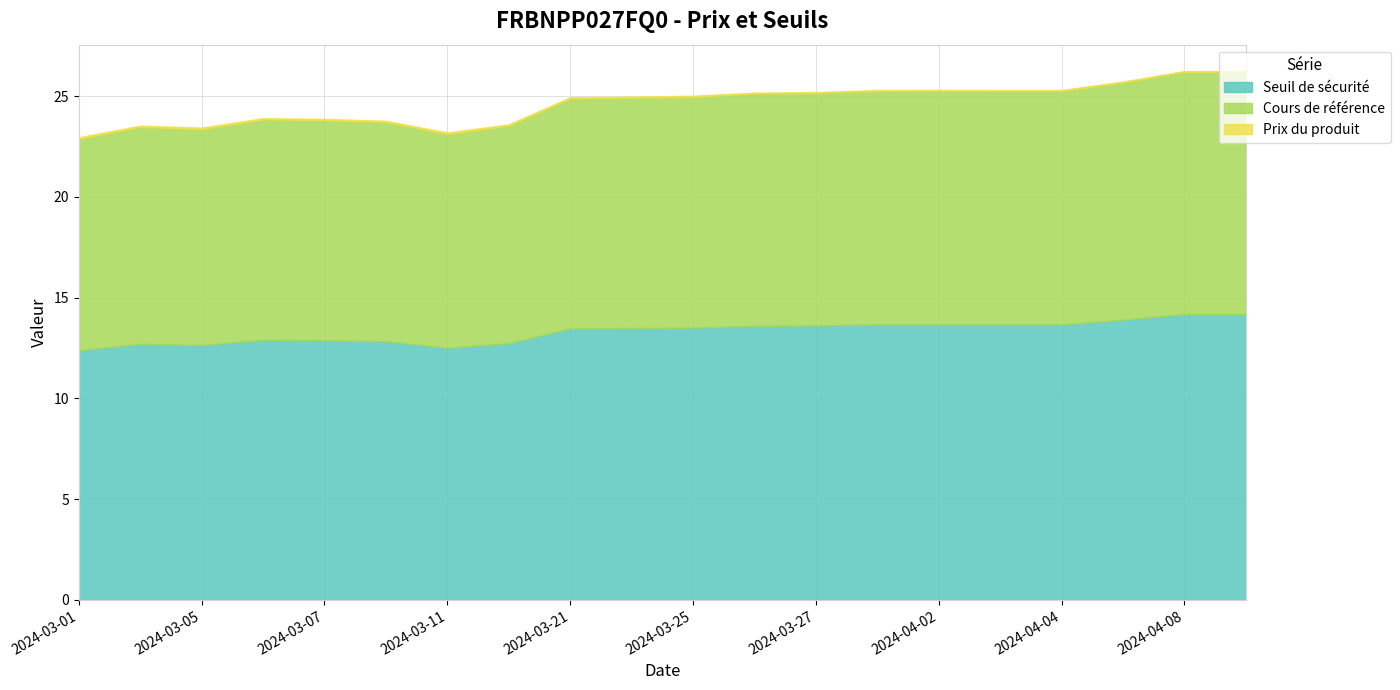

Which has a higher value, 2024-03-28 or 2024-03-21?

2024-03-28